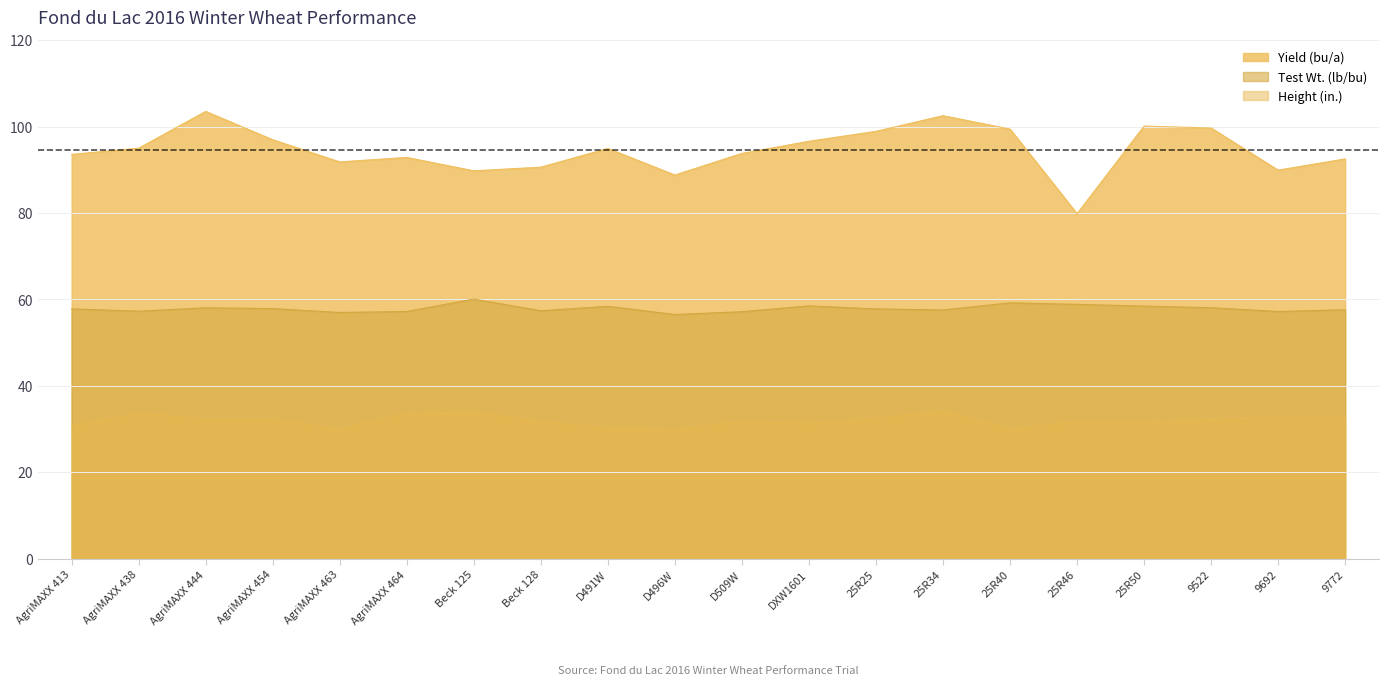

Is it true that Yield (bu/a) equals 136.0 at AgriMAXX 463?

False